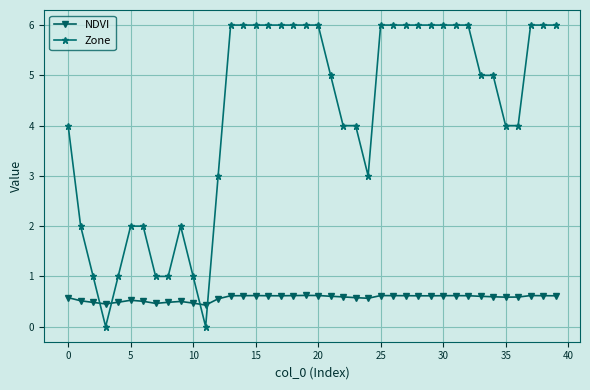

True or false: NDVI has more than 2 points higher than both neighbors.

True